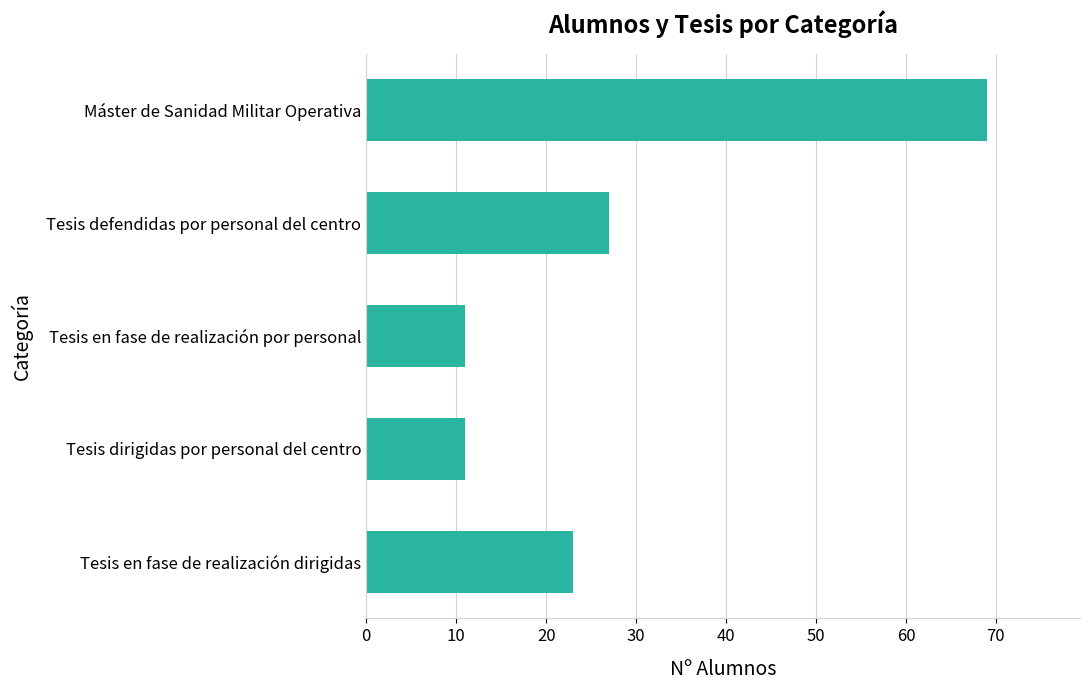

Between Máster de Sanidad Militar Operativa and Tesis dirigidas por personal del centro, which is larger?

Máster de Sanidad Militar Operativa